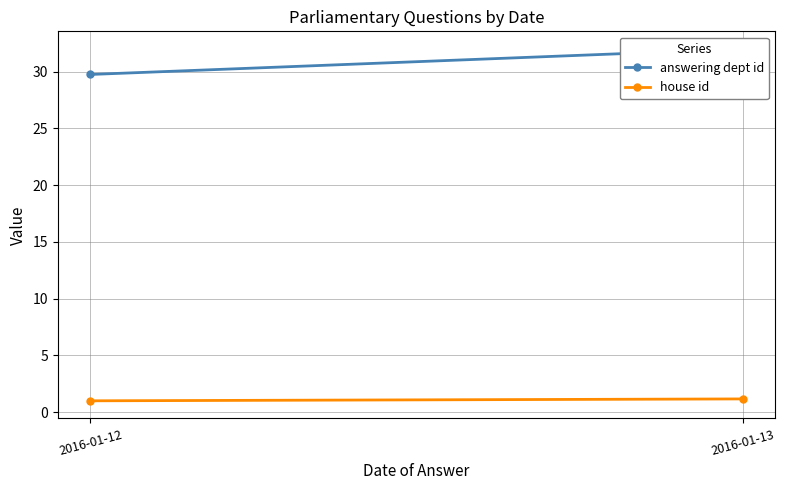

What is the minimum value for house id?

1.0